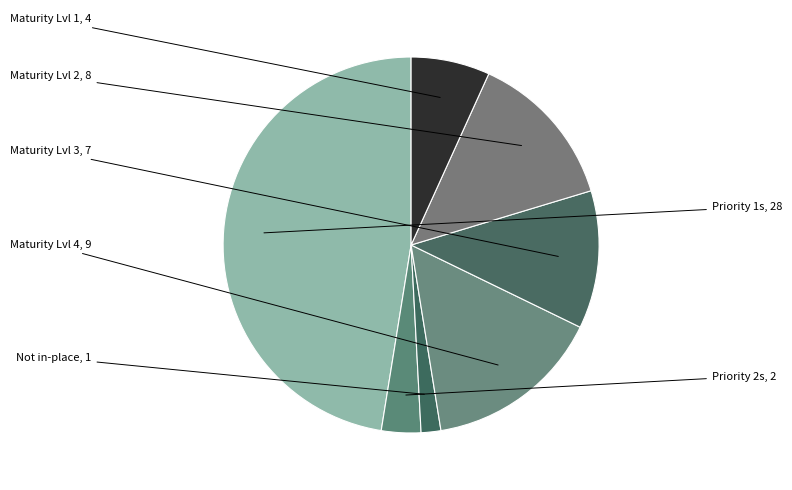

How many segments does this pie chart have?

7